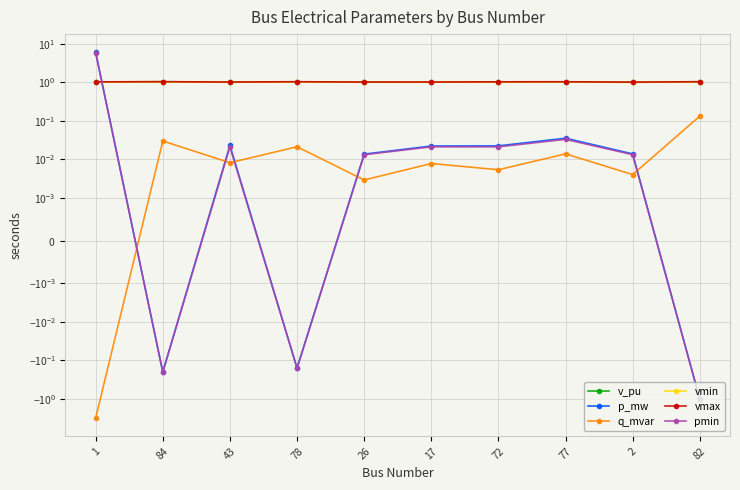

How many values in q_mvar are below zero?

1